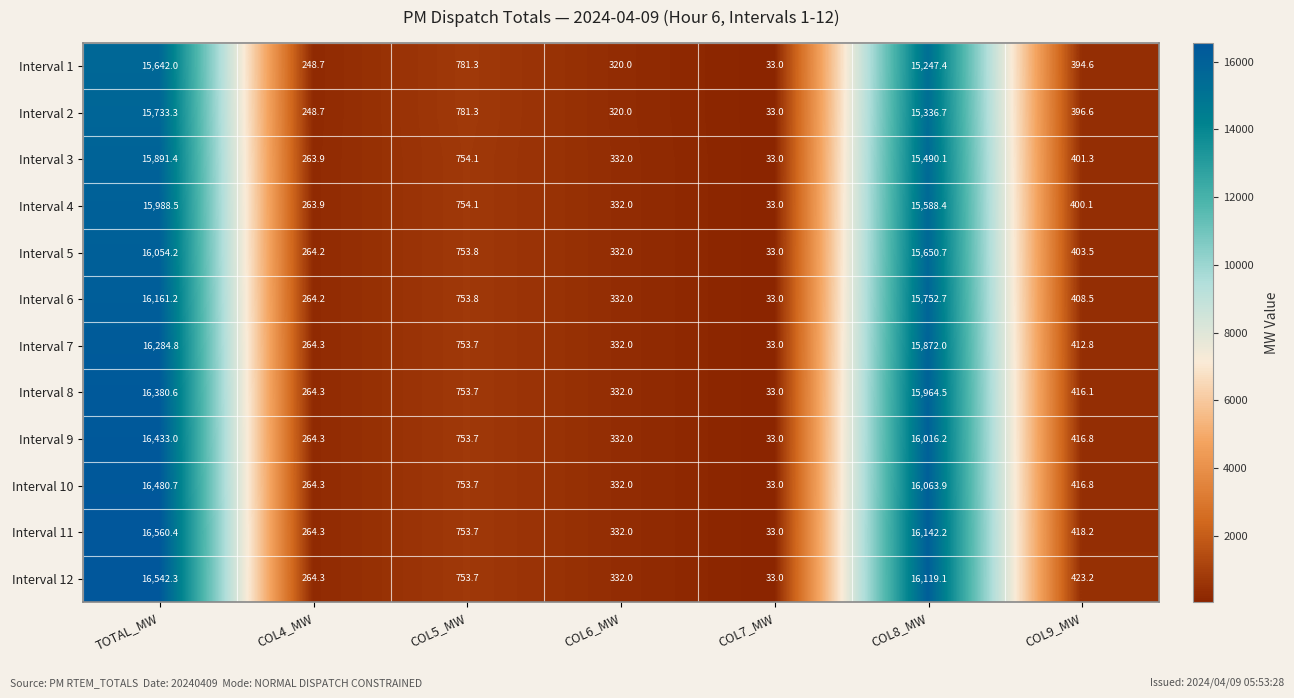

What is the approximate value of Interval 4 at TOTAL_MW?

15988.5